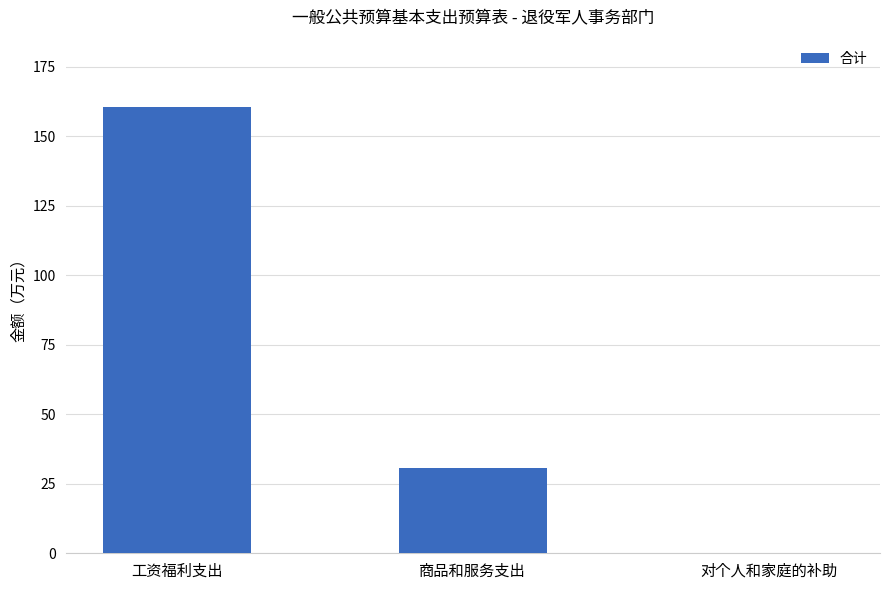

Where is the data nearest to the value 80?

商品和服务支出